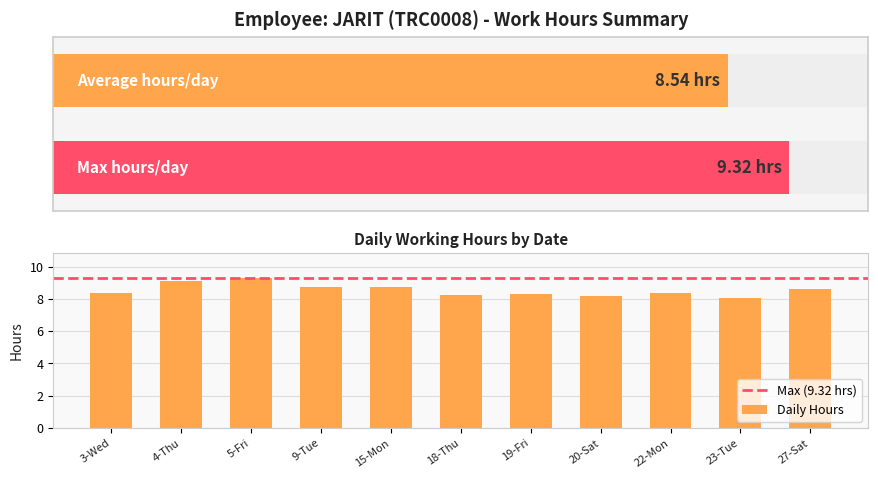

How many series are shown in this chart?

1